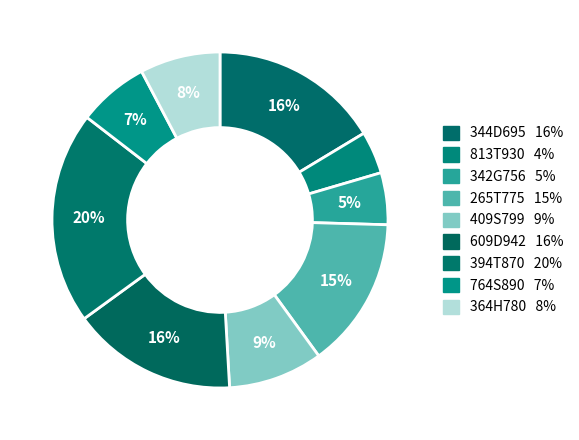

What portion of the pie excludes 609D942?

84.1%